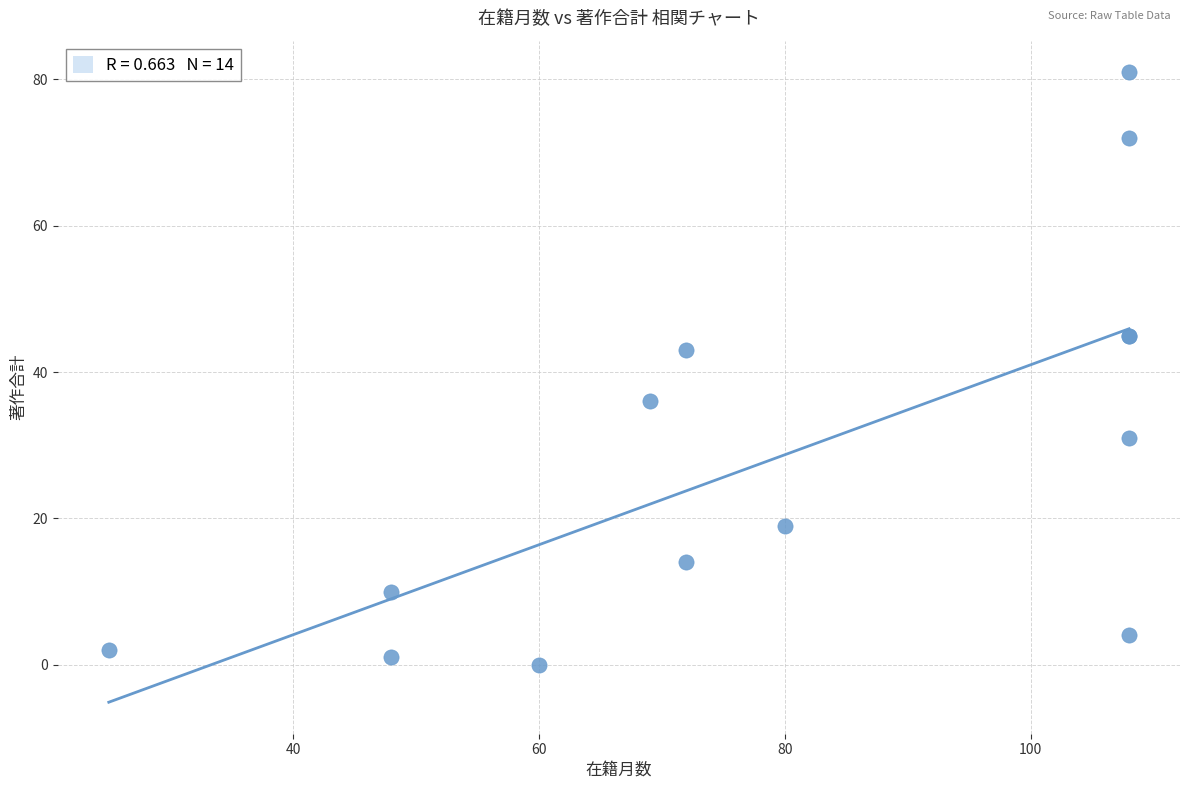

What Y value in the scatter plot is closest to 40?

43